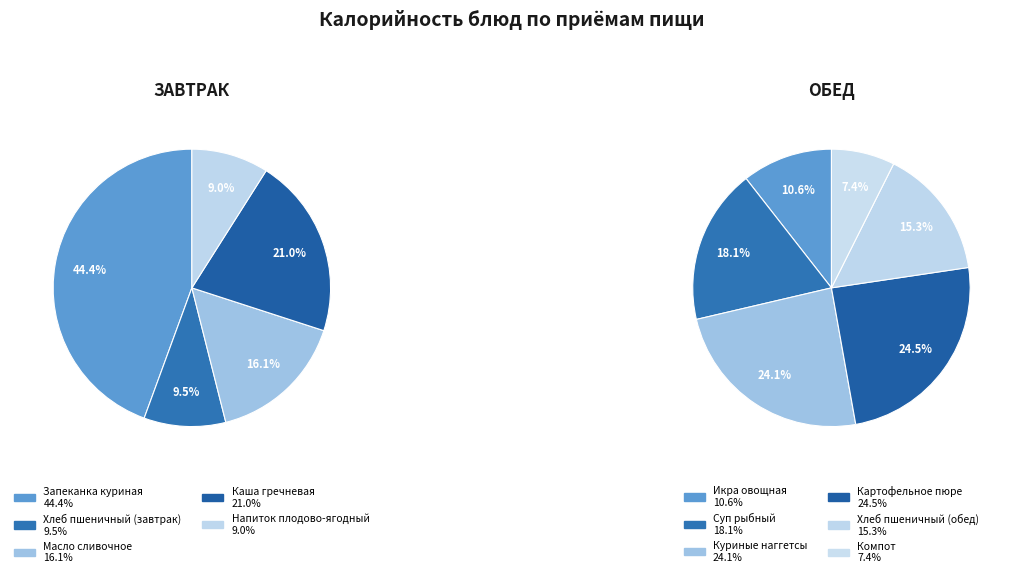

Does any single category account for the majority?

No